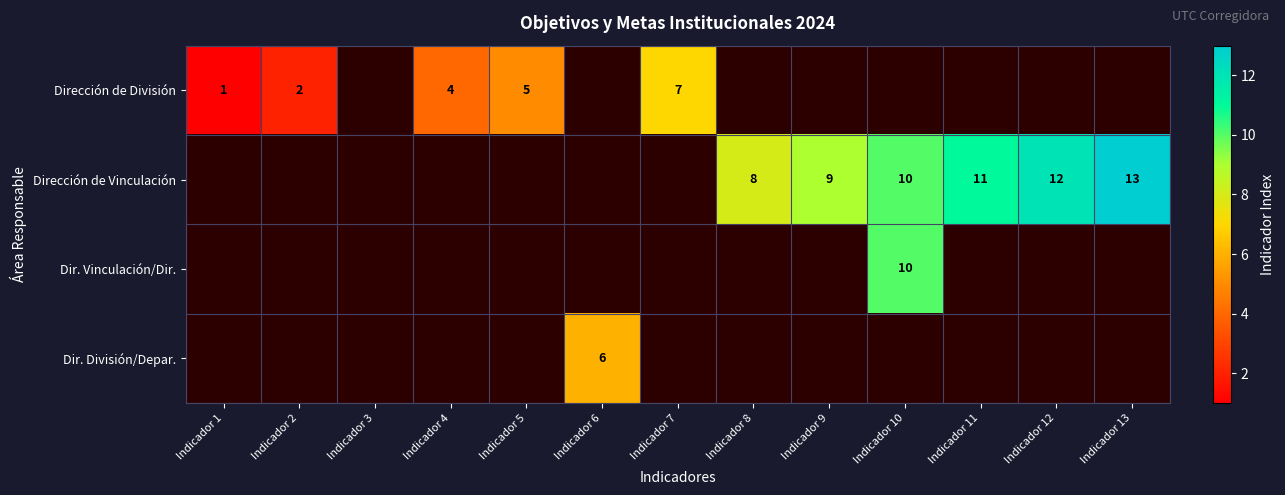

List the series in order of their overall mean, lowest first.

Dirección de División, Dirección de Vinculación, Dir. Vinculación/Dir., Dir. División/Depar.